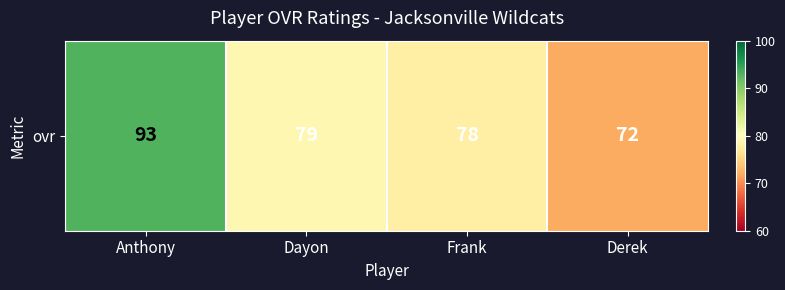

What is the difference between the values at Anthony and Dayon?

14